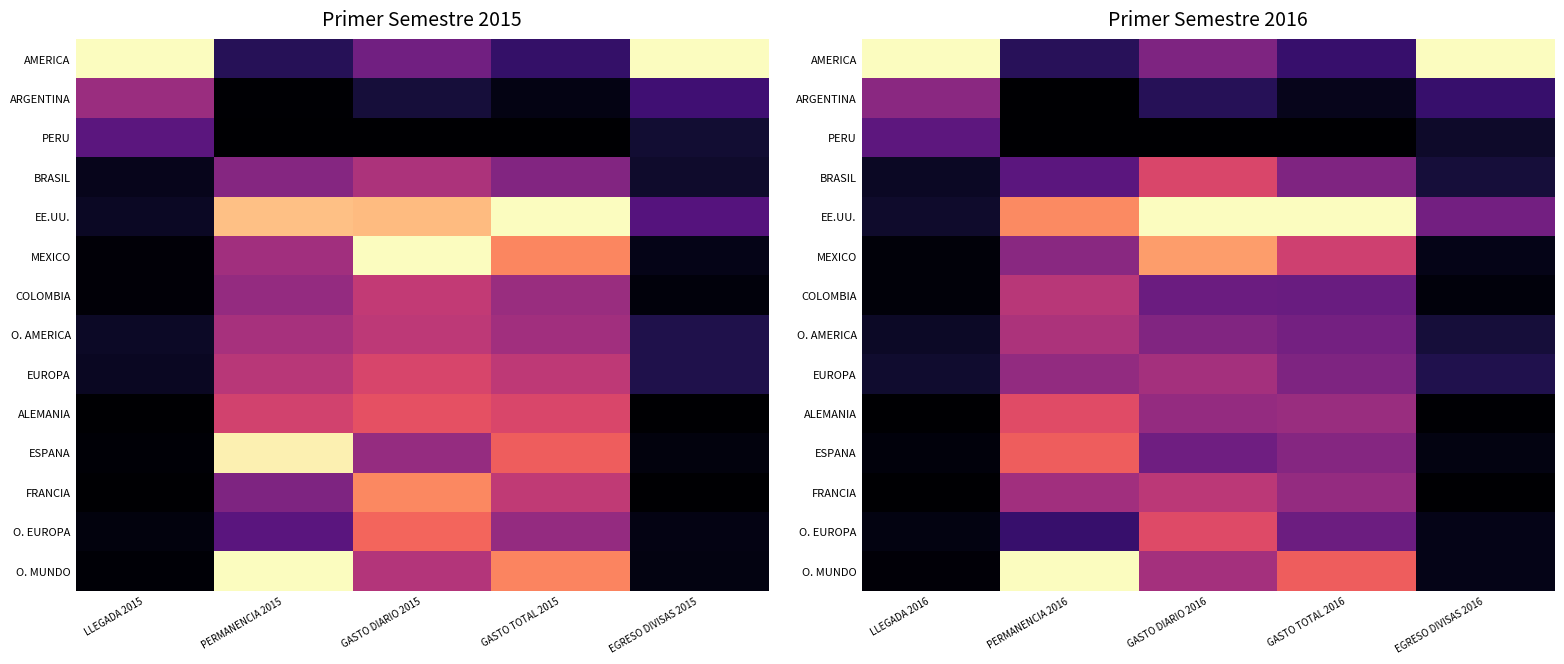

Count the number of categories in the chart.

5